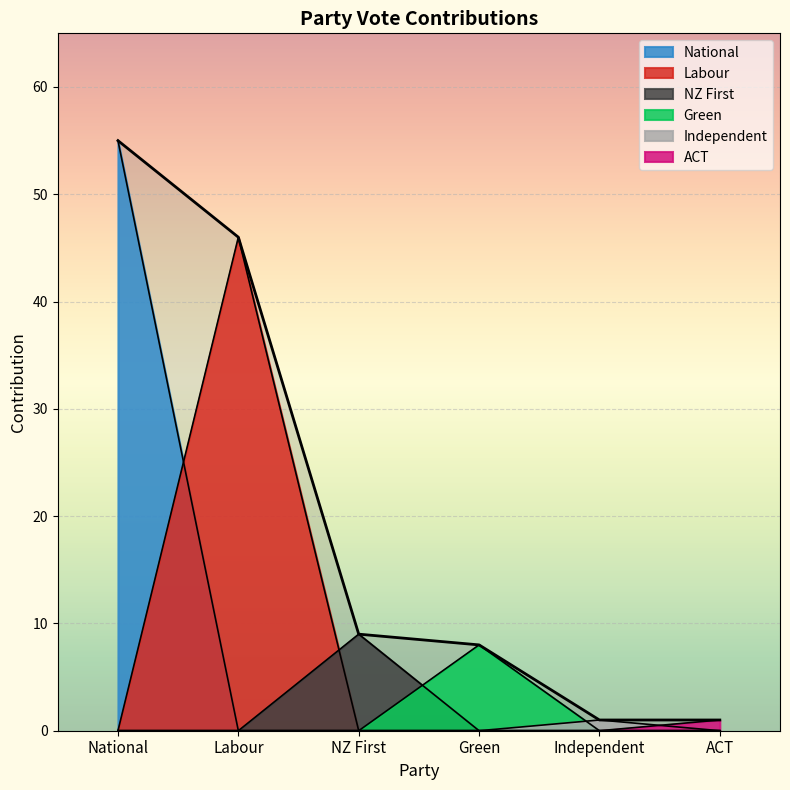

Where is the first local maximum for Labour?

Labour